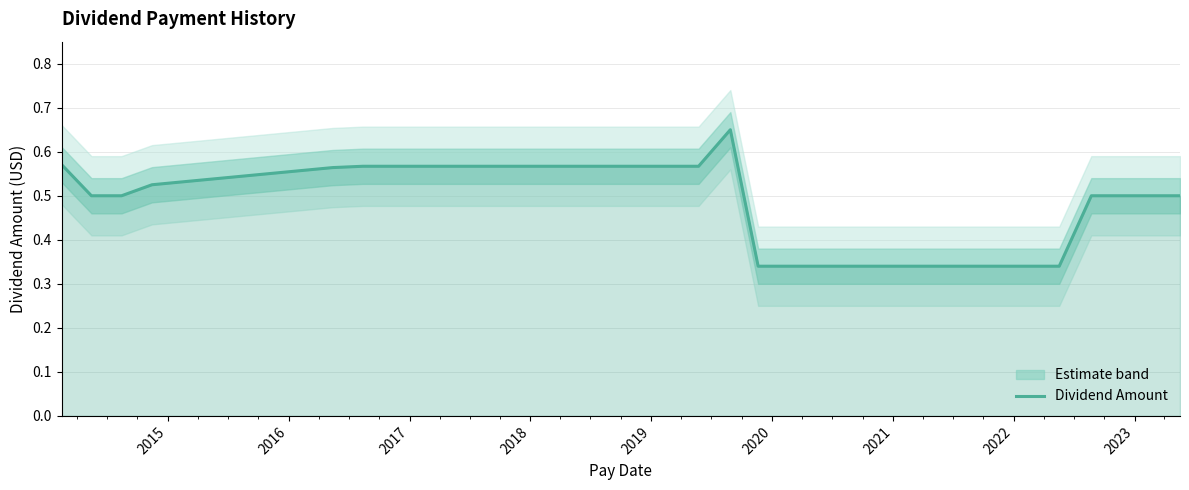

How many values are between 0 and 1?

33